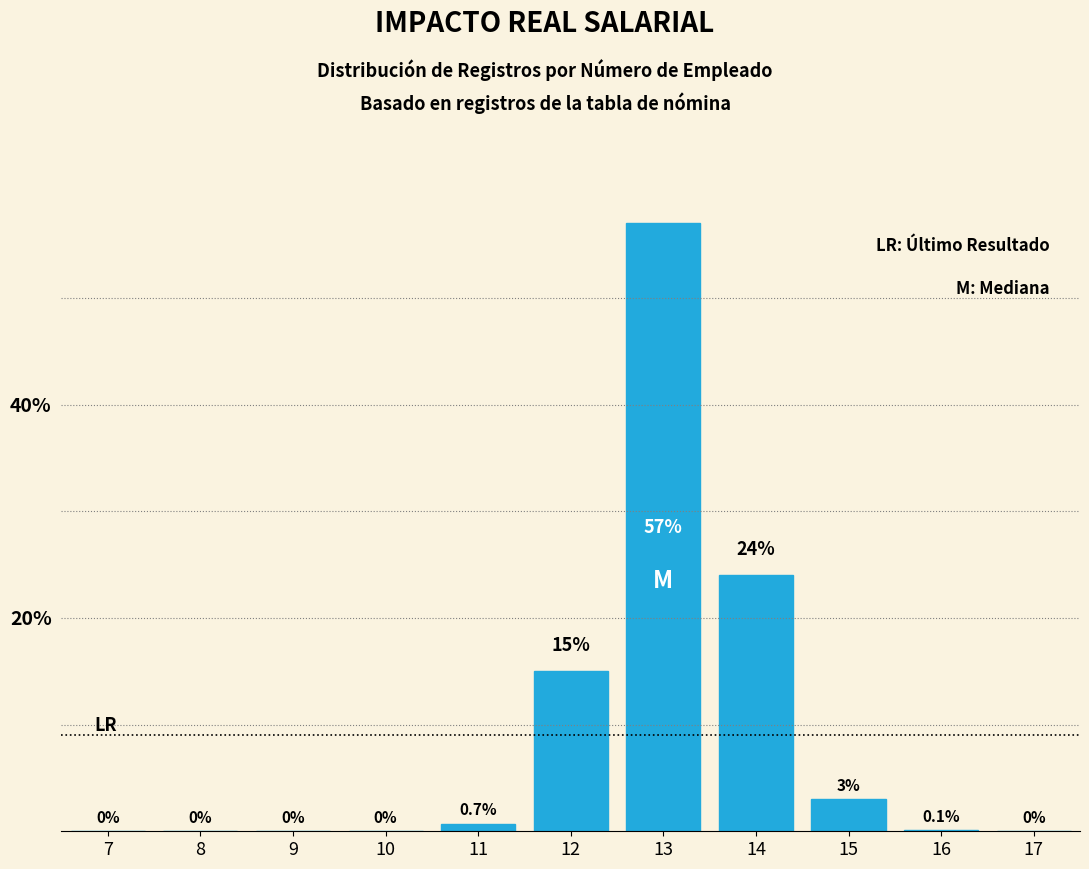

Reading left to right, transcribe all the data shown in this chart.

7=0.0	8=0.0	9=0.0	10=0.0	11=0.7	12=15.0	13=57.0	14=24.0	15=3.0	16=0.1	17=0.0